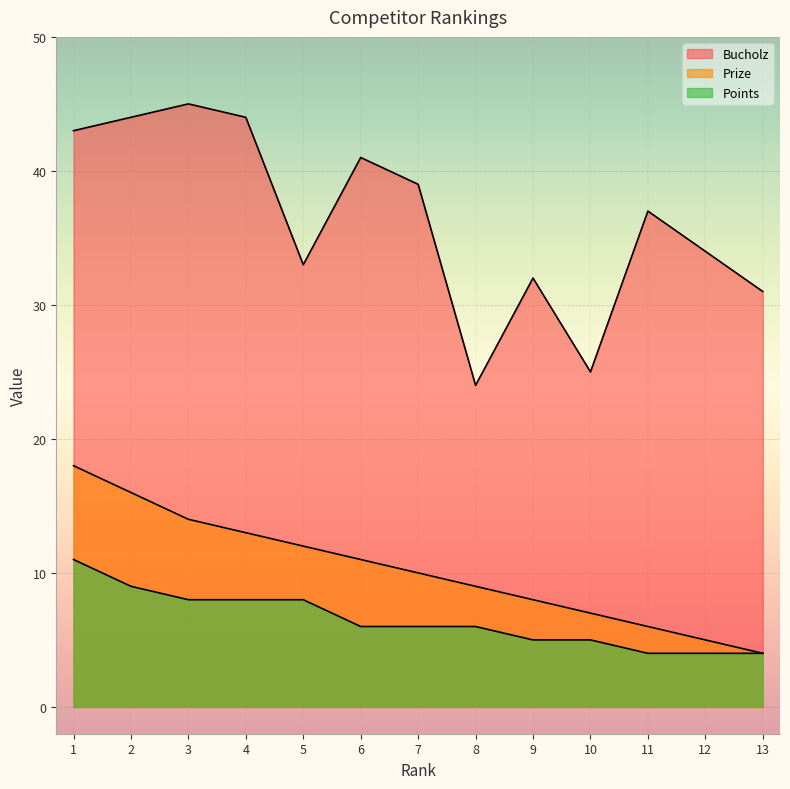

Rank the categories by Bucholz value from highest to lowest.

3, 2, 4, 1, 6, 7, 11, 12, 5, 9, 13, 10, 8